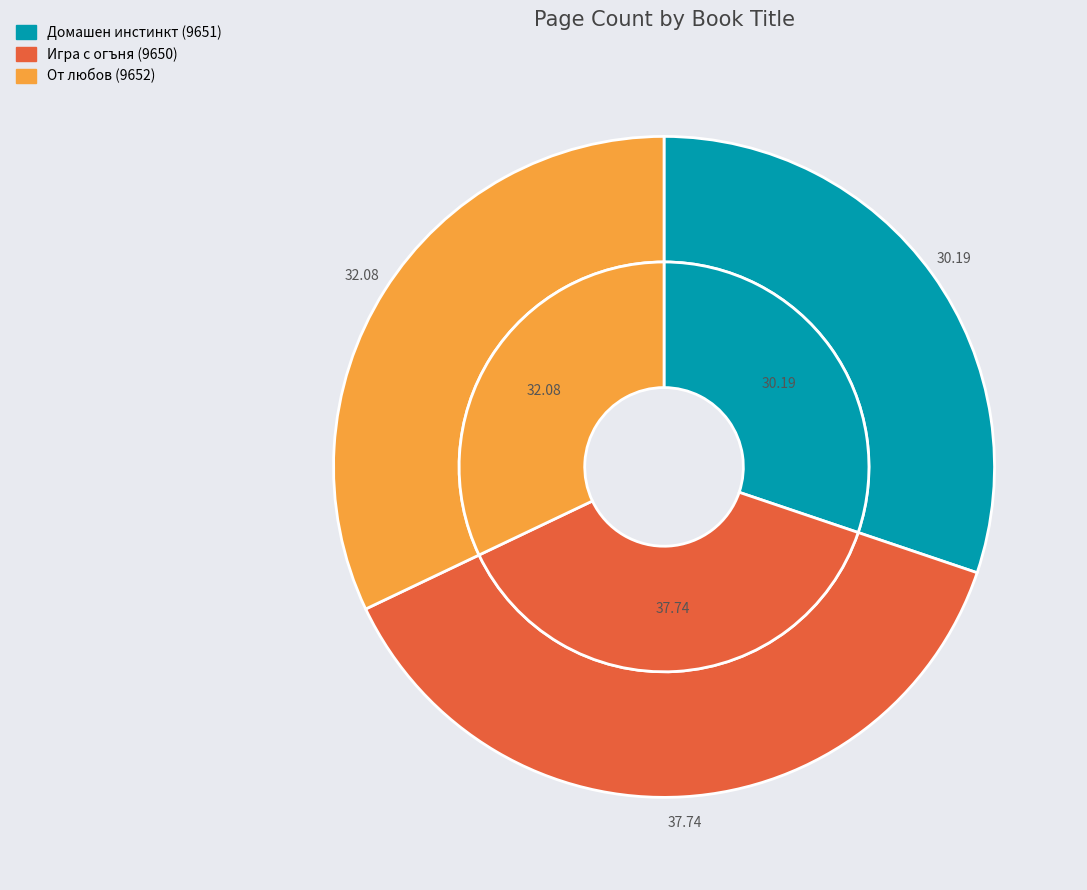

To the nearest percent, what percentage of the pie is От любов (9652)?

32%